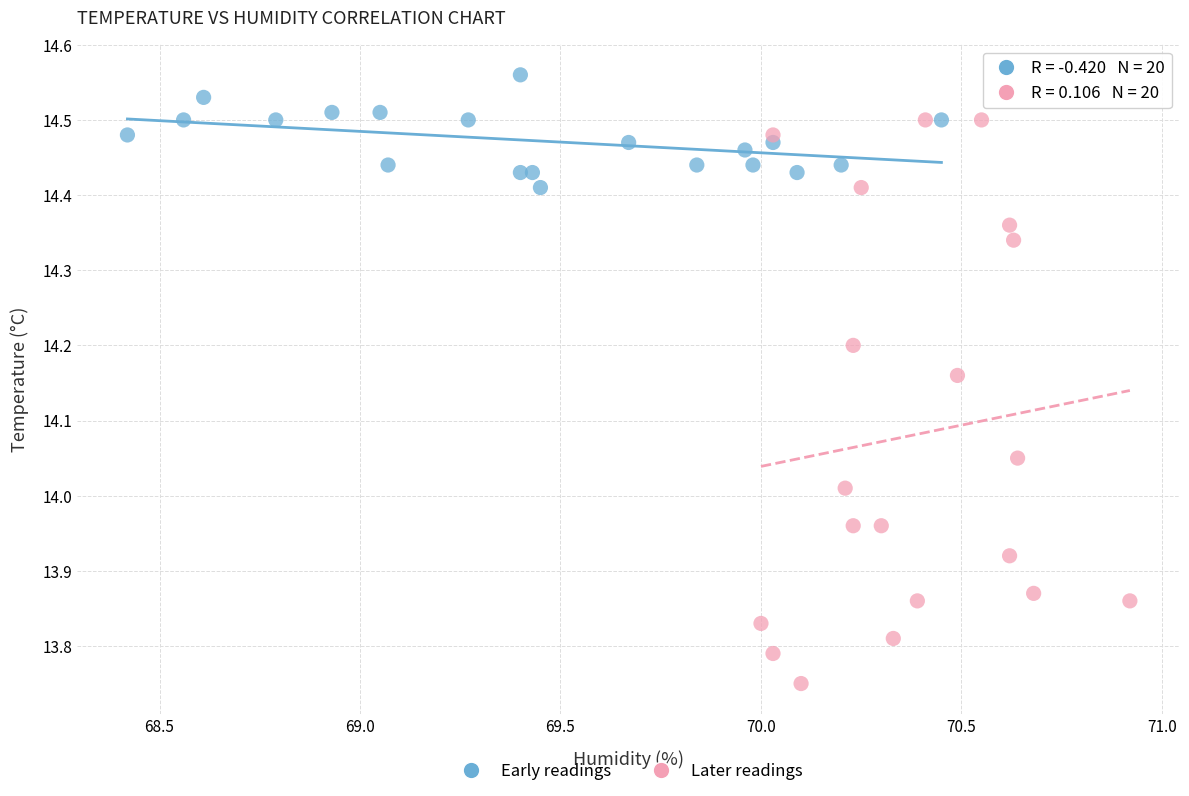

Which series contains the lowest Y value?

Later readings